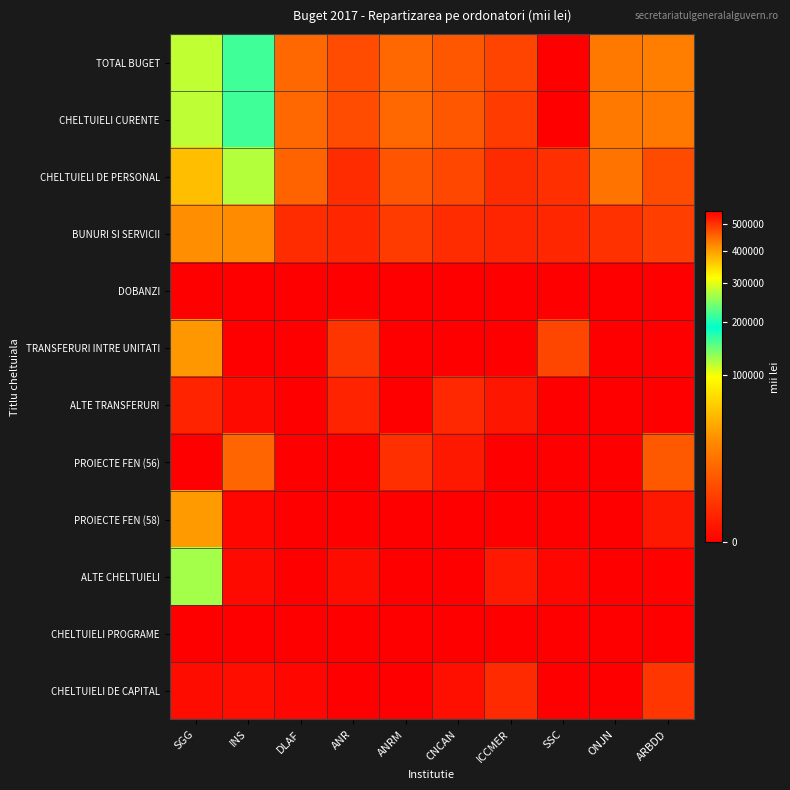

Between CNCAN and ONJN, which series saw the biggest shift?

CHELTUIELI DE PERSONAL